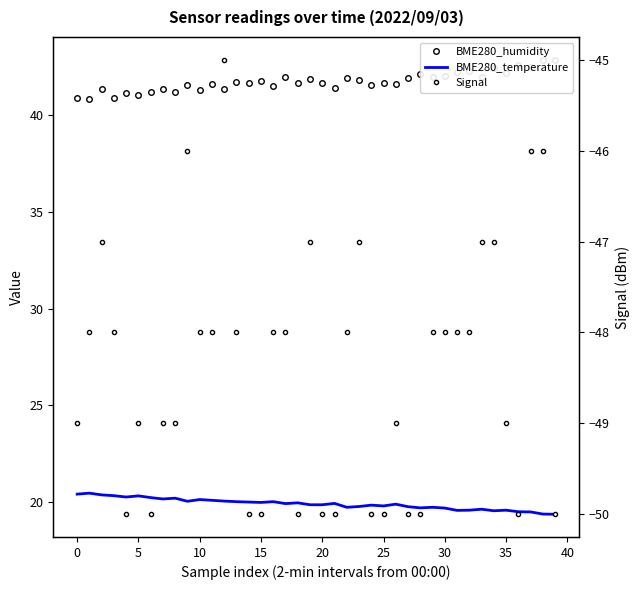

What is the difference between the highest and lowest values at 35?

90.2